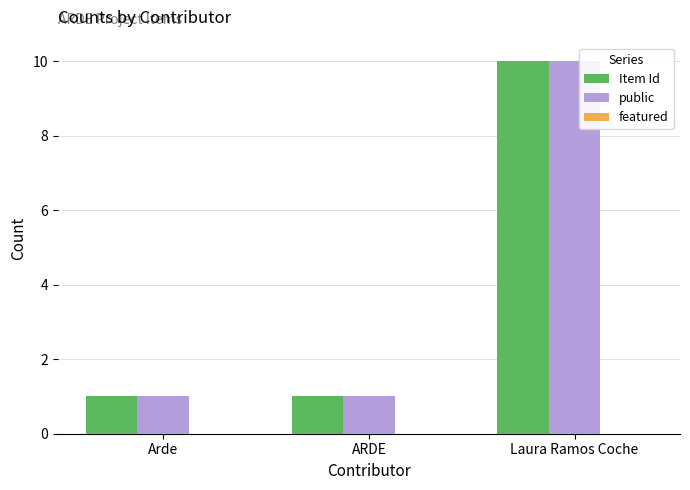

What is the total value across all series at Laura Ramos Coche?

20